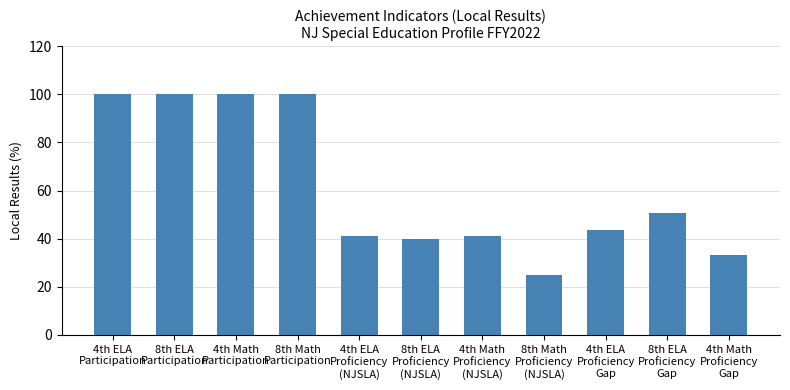

Reading left to right, what are all the values shown in this chart?

4th ELA
Participation=100.0	8th ELA
Participation=100.0	4th Math
Participation=100.0	8th Math
Participation=100.0	4th ELA
Proficiency
(NJSLA)=41.2	8th ELA
Proficiency
(NJSLA)=40.0	4th Math
Proficiency
(NJSLA)=41.2	8th Math
Proficiency
(NJSLA)=25.0	4th ELA
Proficiency
Gap=43.6	8th ELA
Proficiency
Gap=50.7	4th Math
Proficiency
Gap=33.3